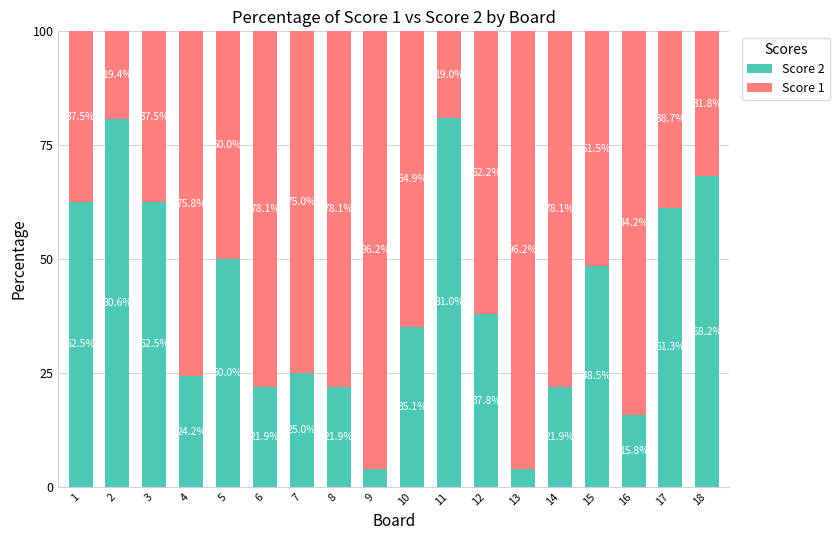

Does the chart contain stacked bars?

Yes